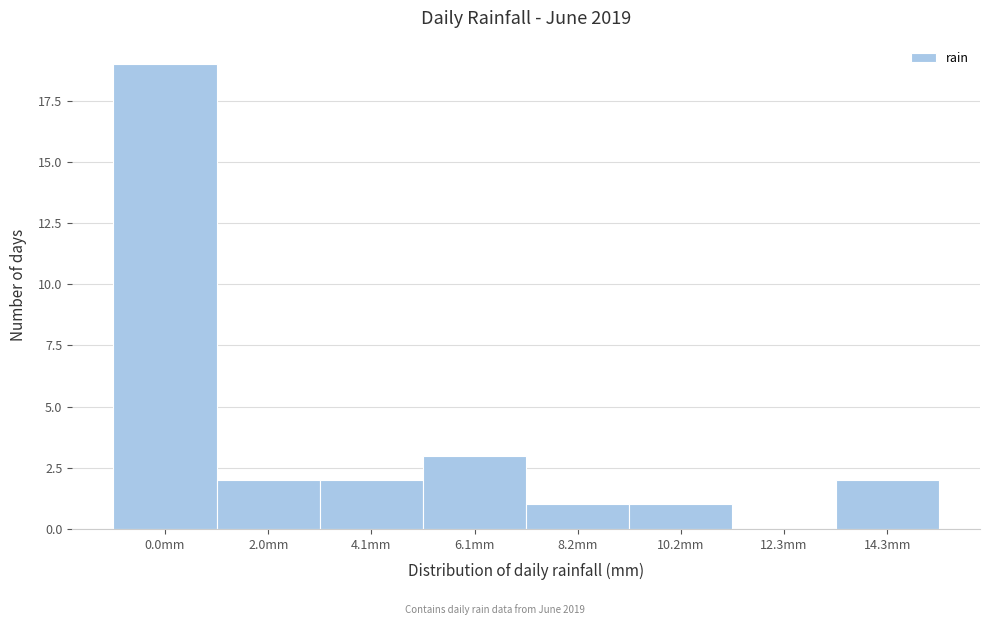

Reading right to left, extract all data points from this chart.

14.3mm=2	12.3mm=0	10.2mm=1	8.2mm=1	6.1mm=3	4.1mm=2	2.0mm=2	0.0mm=19